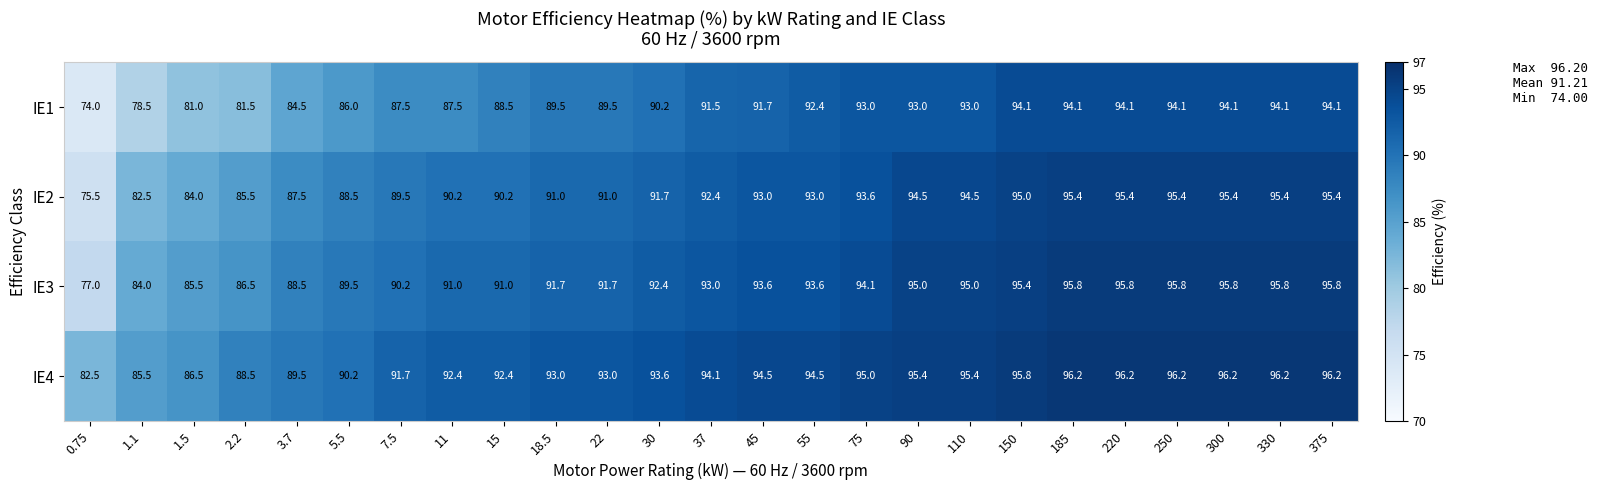

True or false: IE3 has a value of 95.8 at 300.

True